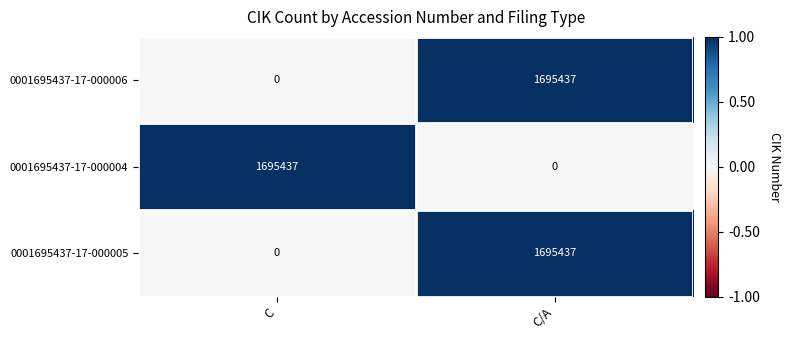

Is it true that 0001695437-17-000006 equals 1695437 at C/A?

True